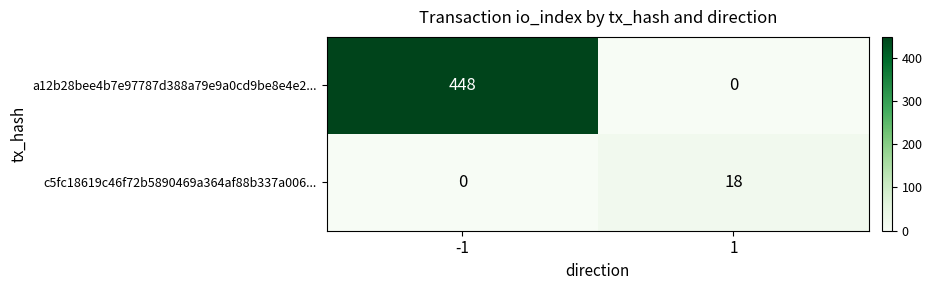

Reading left to right, extract all data points from this chart.

a12b28bee4b7e97787d388a79e9a0cd9be8e4e2...: -1=448	1=0
c5fc18619c46f72b5890469a364af88b337a006...: -1=0	1=18